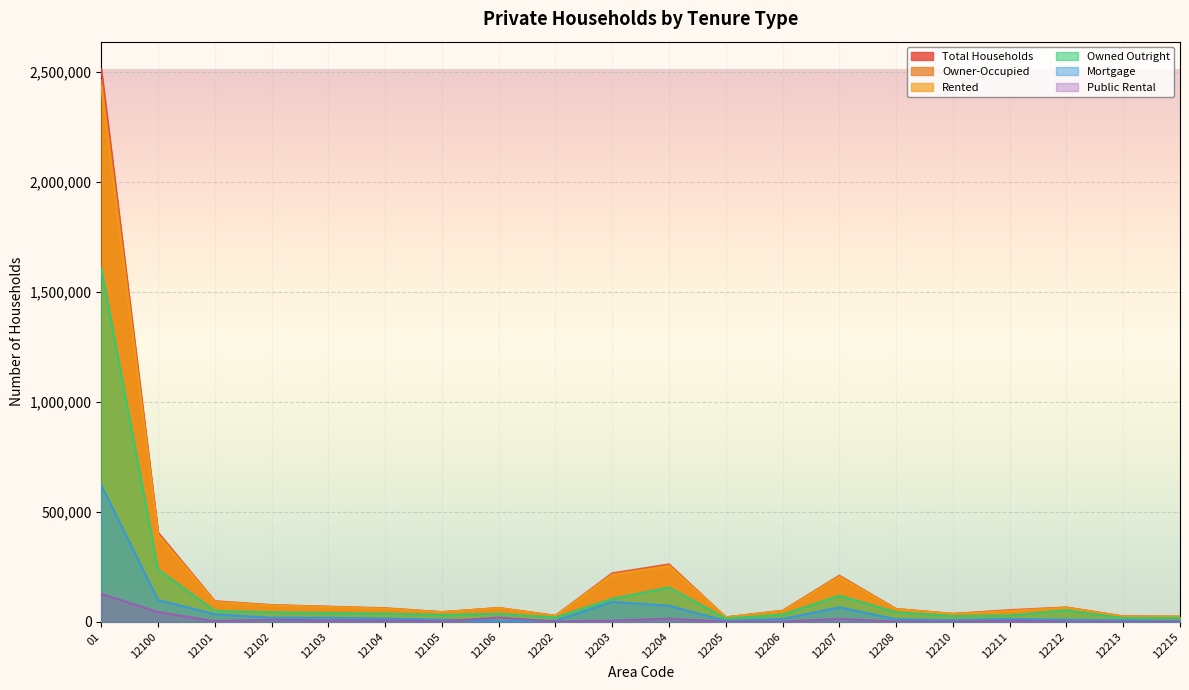

In Public Rental, how many points are lower than both neighbors (excluding endpoints)?

7